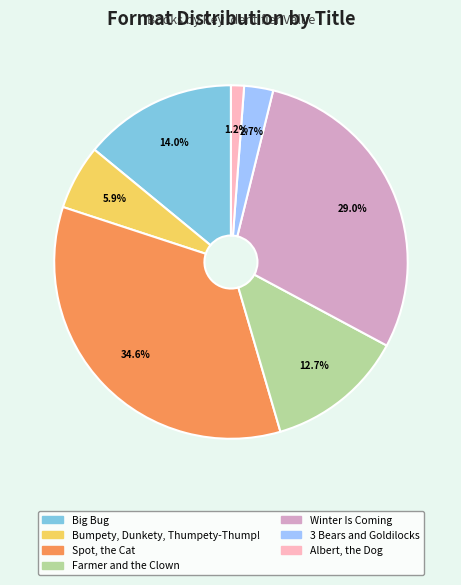

What percentage is NOT represented by Spot, the Cat?

65.4%